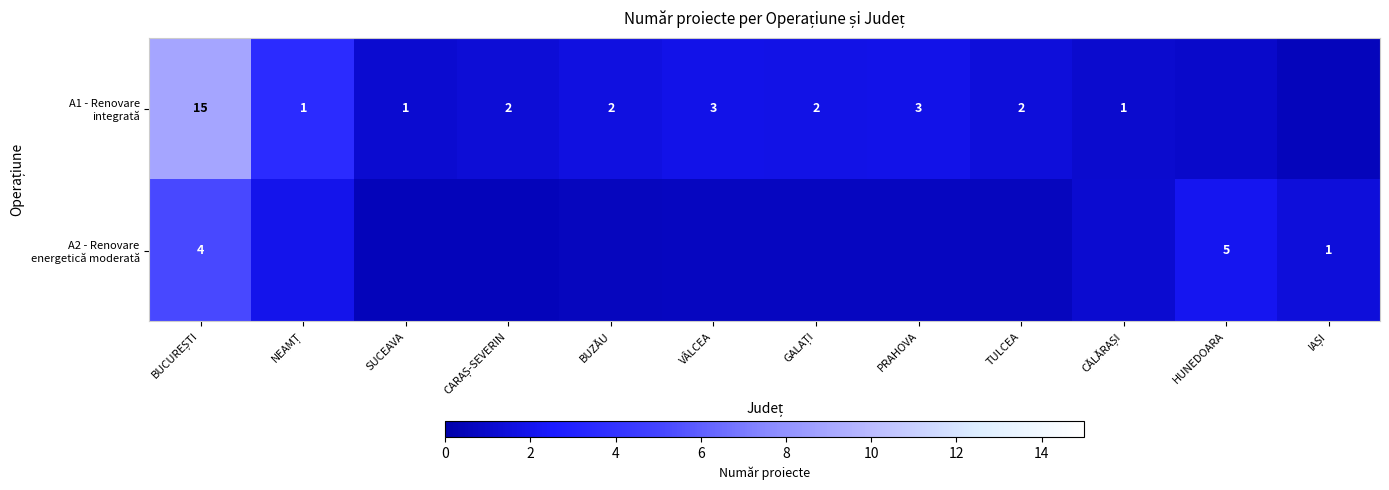

The A1 - Renovare integrată series shows 0.9 at HUNEDOARA. True or false?

True